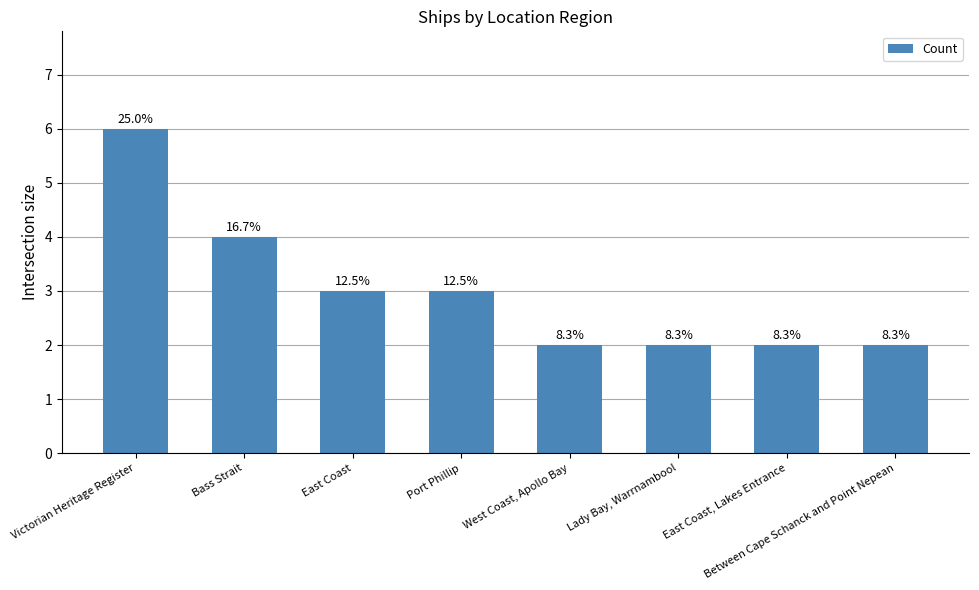

List the labels in order of value, smallest first.

West Coast, Apollo Bay, Lady Bay, Warrnambool, East Coast, Lakes Entrance, Between Cape Schanck and Point Nepean, East Coast, Port Phillip, Bass Strait, Victorian Heritage Register